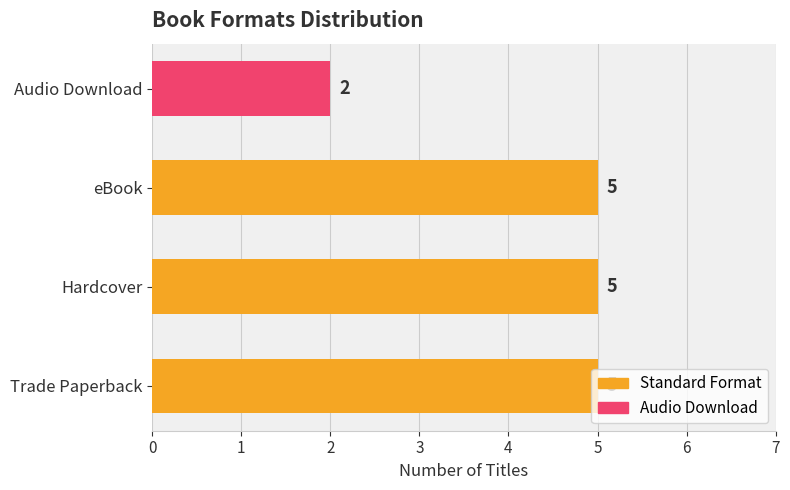

Which category has the lowest value across all series?

Audio Download